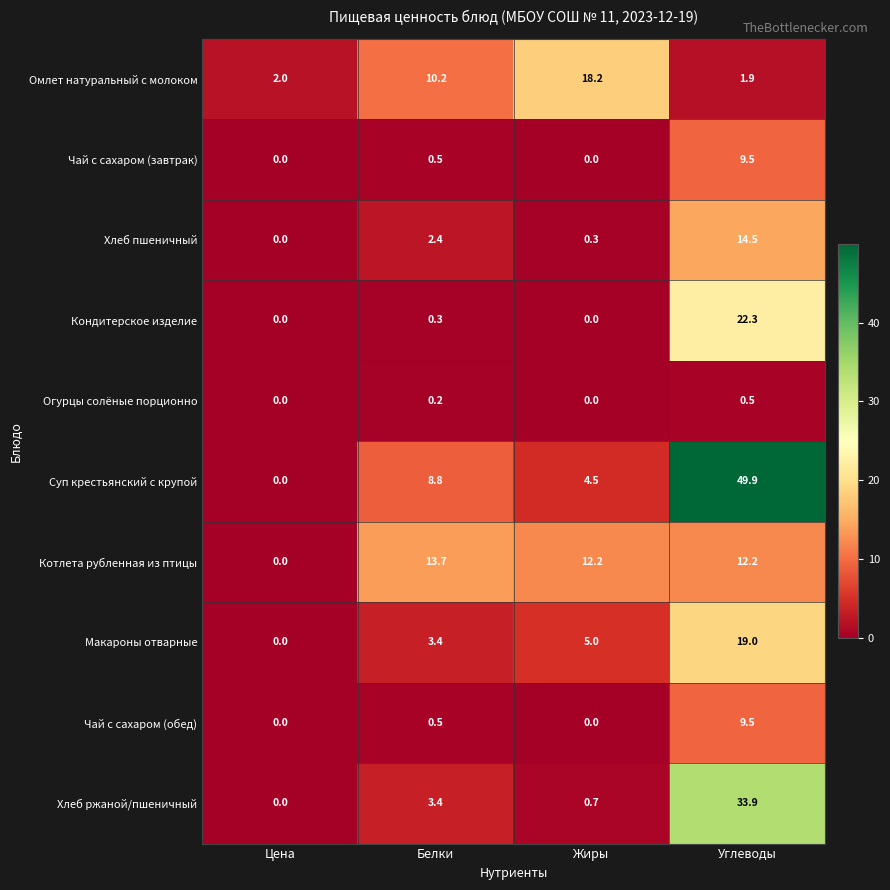

Which series has the largest total across all categories?

Суп крестьянский с крупой